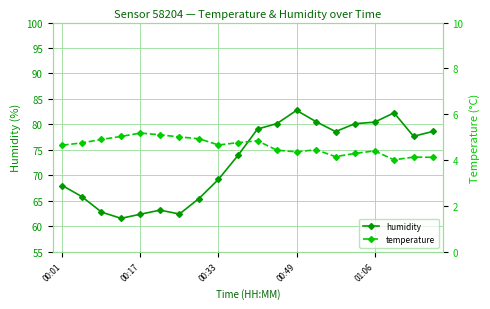

What is the lowest value of the humidity series?

61.6